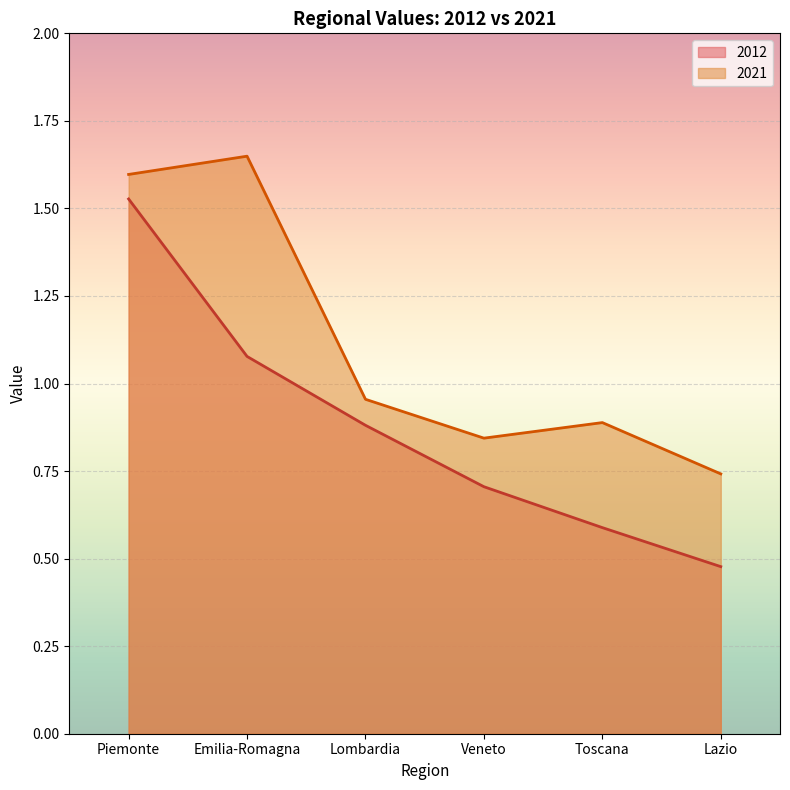

How many lines are shown in the chart?

2